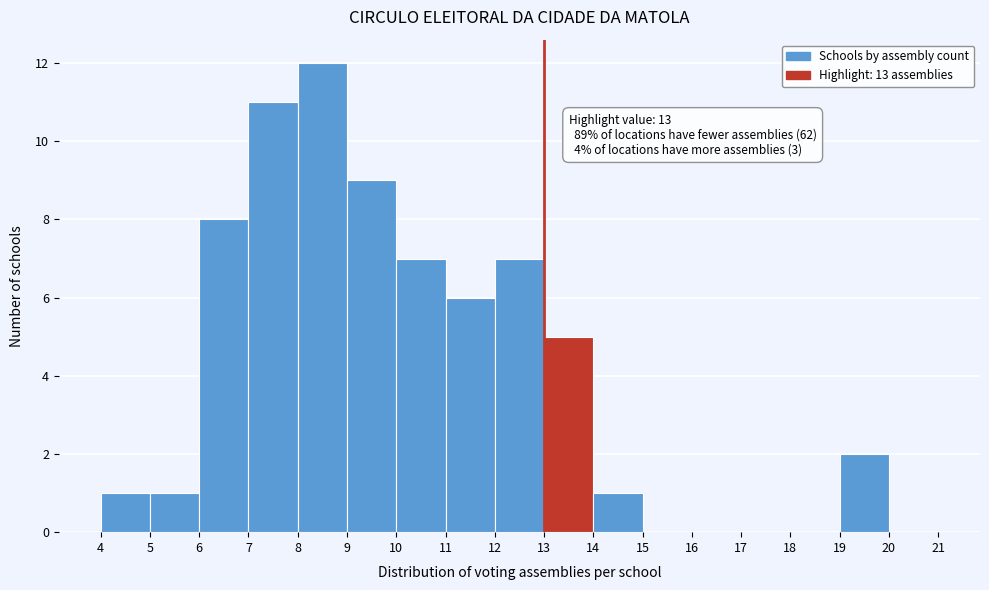

Which range on the x-axis has the tallest bar?

8 to 9